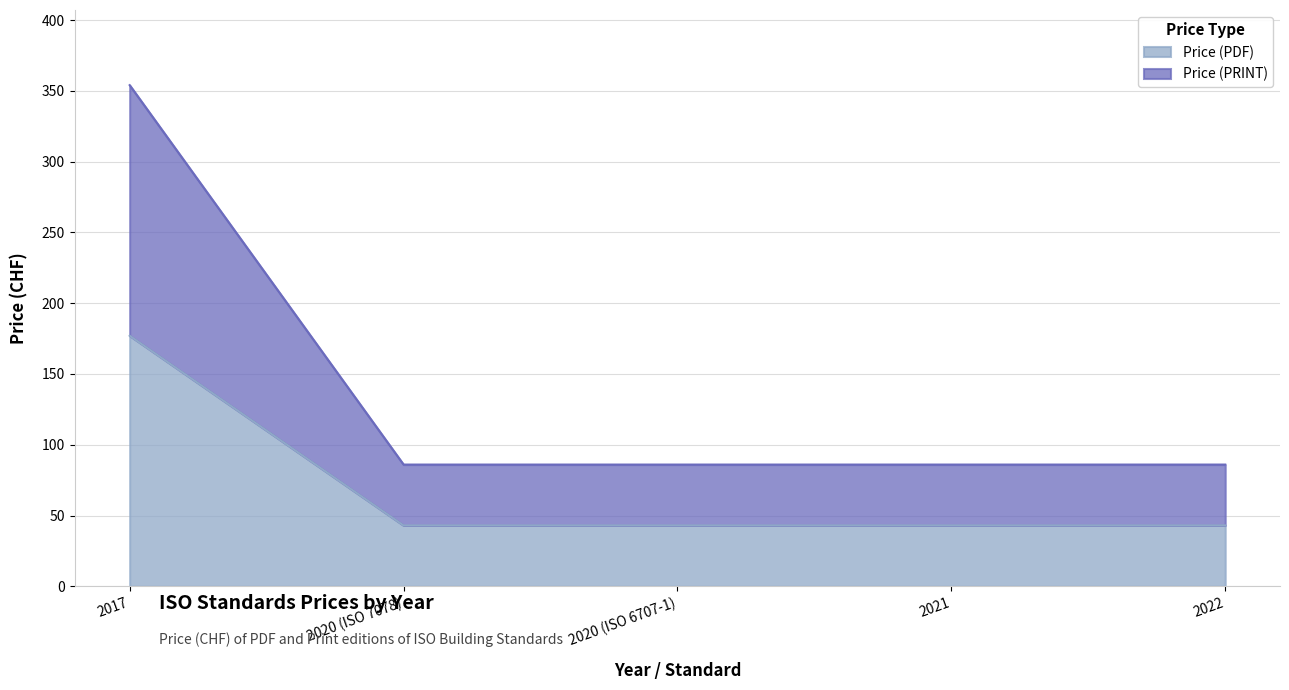

What is the value of the Price (PRINT) point at the 5th from the left?

86